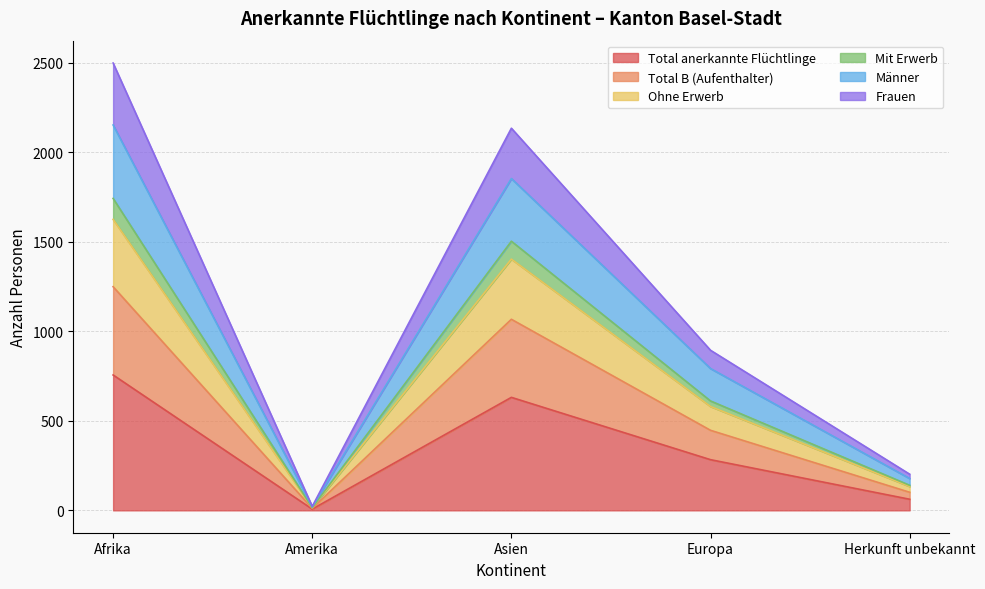

At which label does Total anerkannte Flüchtlinge reach its peak?

Afrika